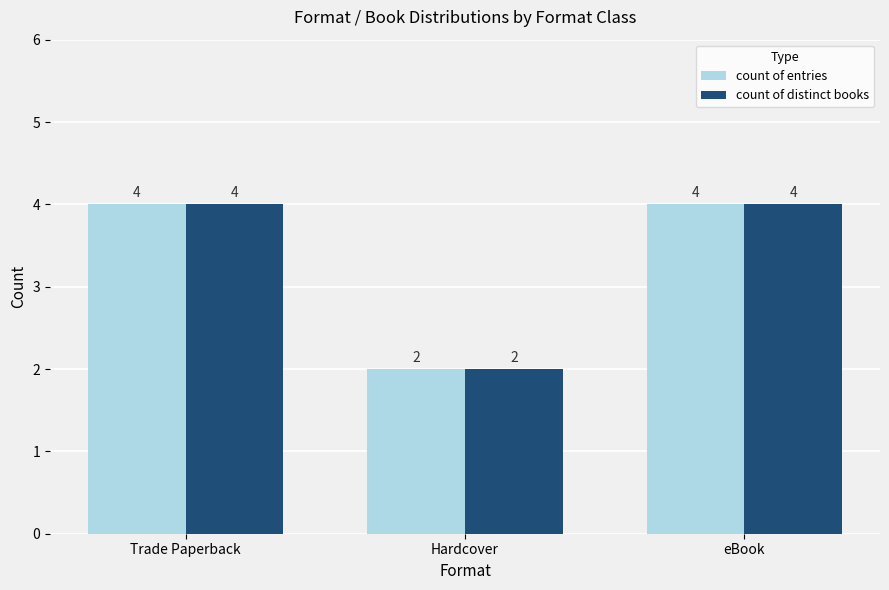

What is the difference between the maximum and minimum values in the count of distinct books series?

2